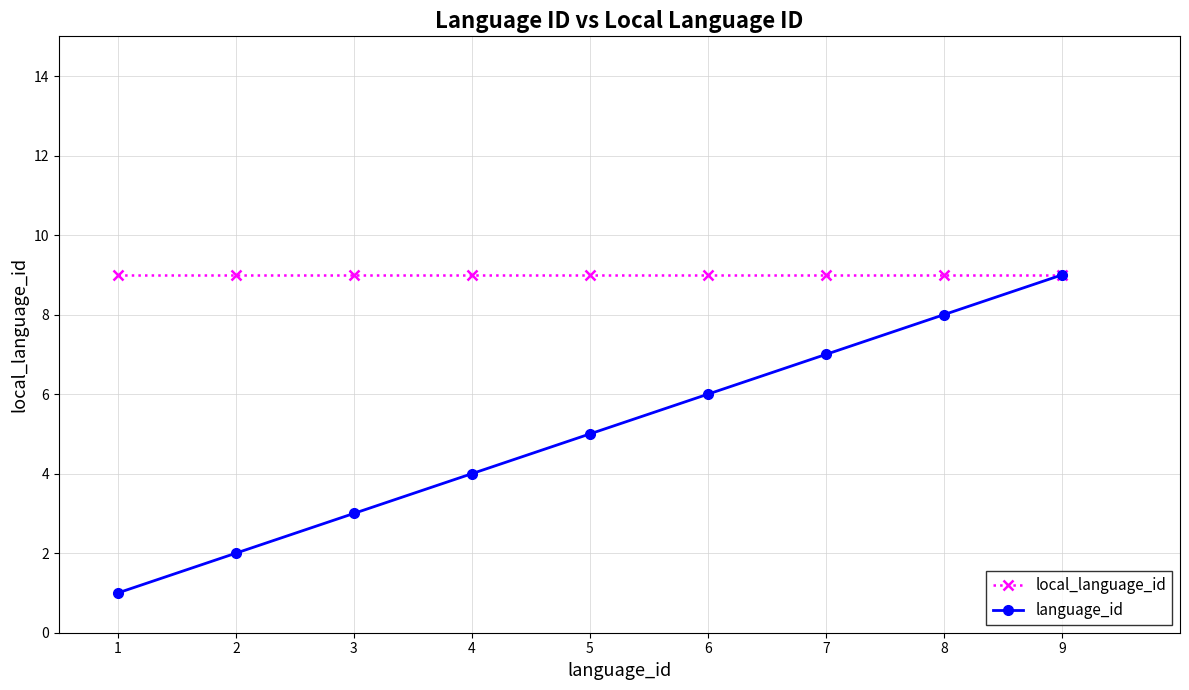

Reading left to right, transcribe all the data shown in this chart.

local_language_id: 1=9	2=9	3=9	4=9	5=9	6=9	7=9	8=9	9=9
language_id: 1=1	2=2	3=3	4=4	5=5	6=6	7=7	8=8	9=9